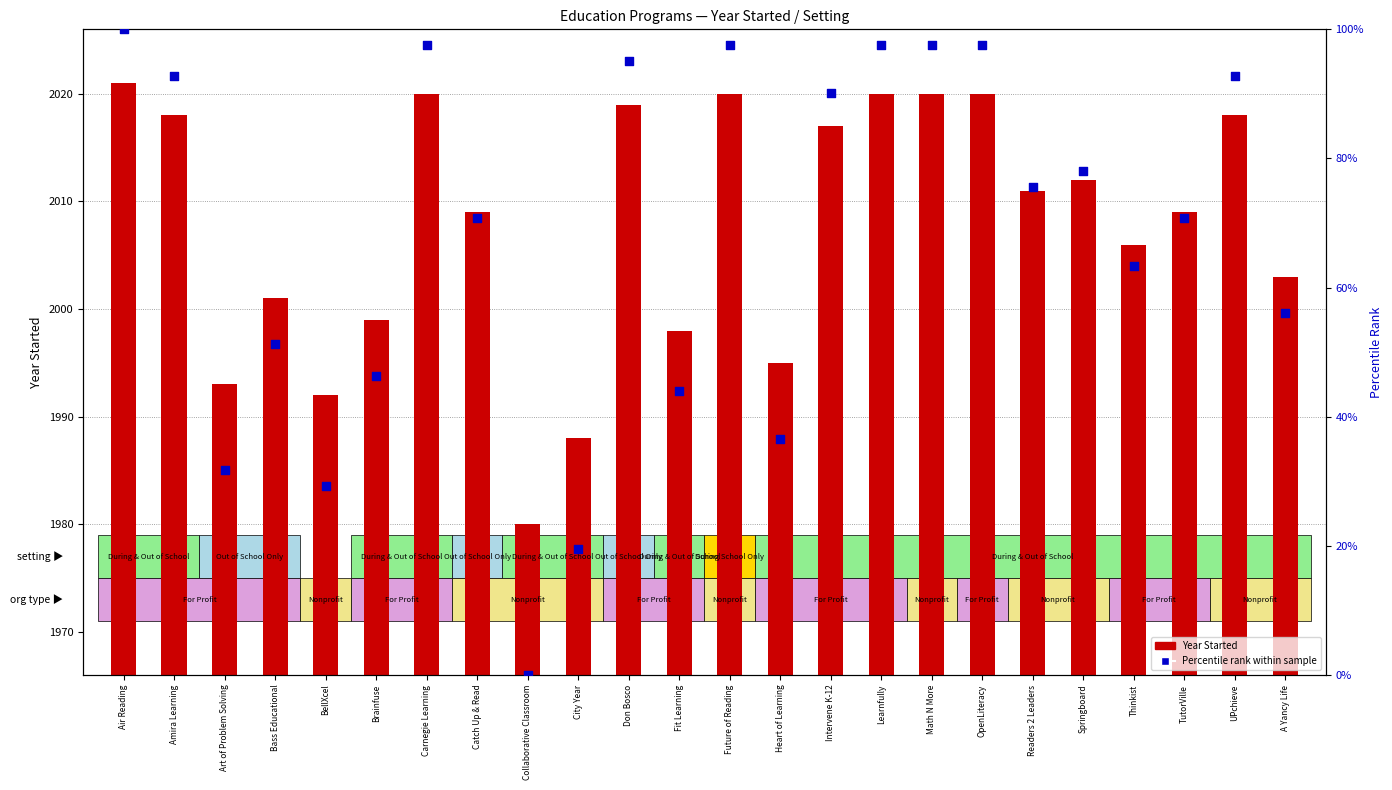

Is the value of Percentile rank within sample at Fit Learning greater than the value of Year Started at Carnegie Learning?

No